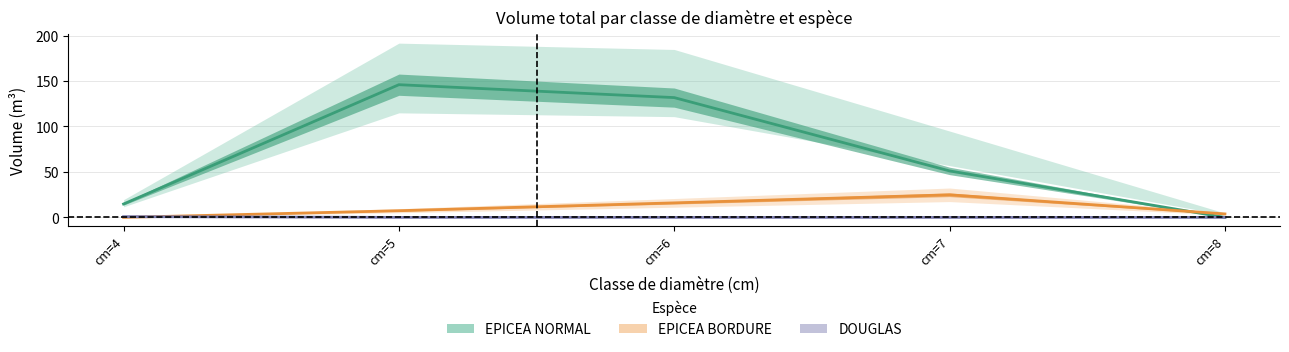

What is the value of the EPICEA BORDURE (vtgr) point at the 2nd from the left?

7.4